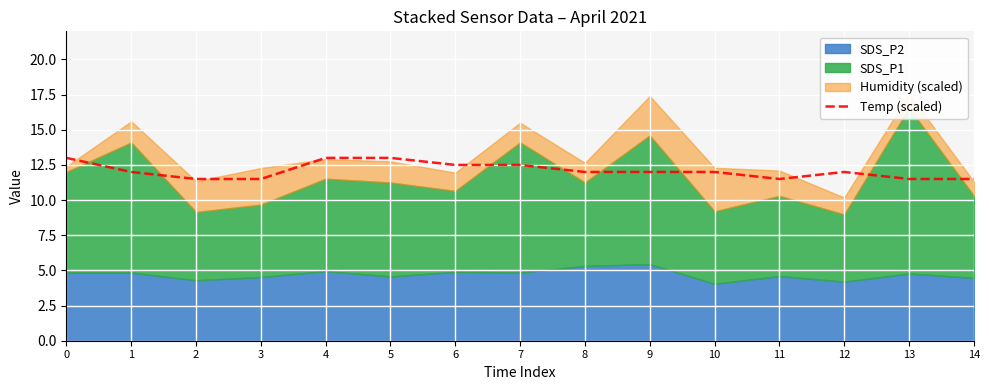

How many values are below 12?

5